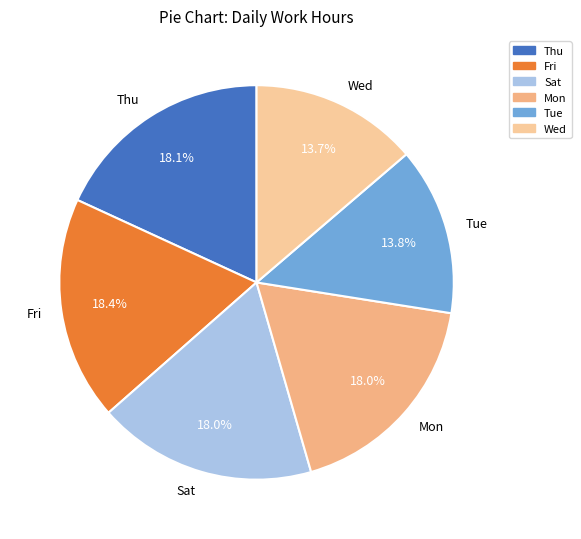

What percentage do Tue and Mon together represent?

31.8%